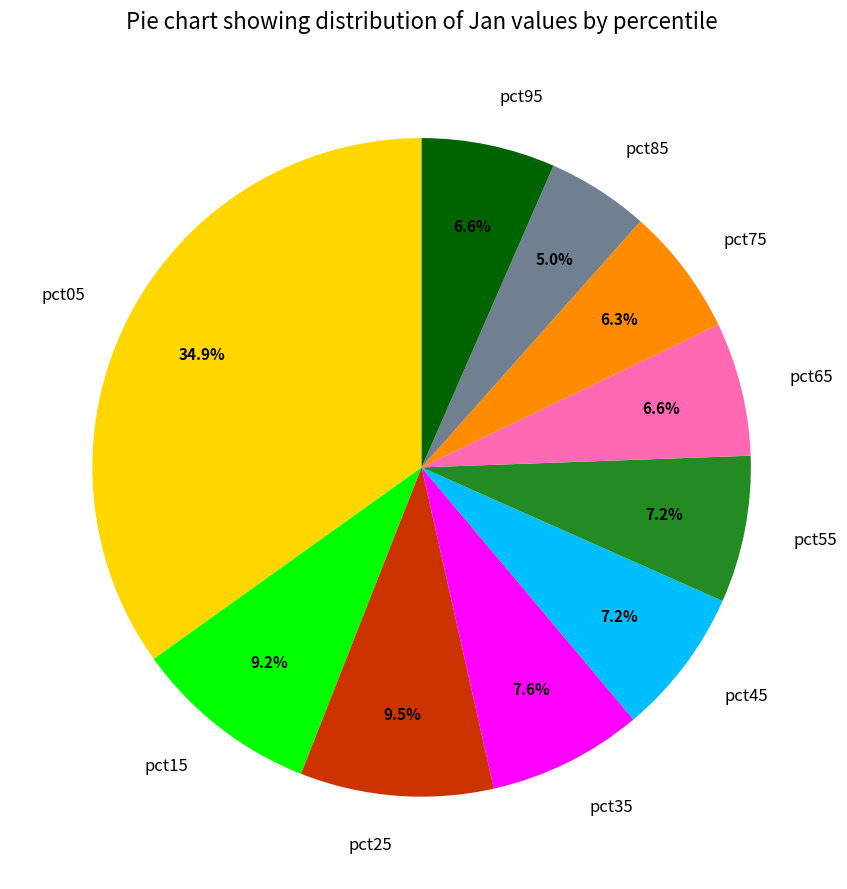

The pct55 slice represents 7% of the pie. True or false?

True